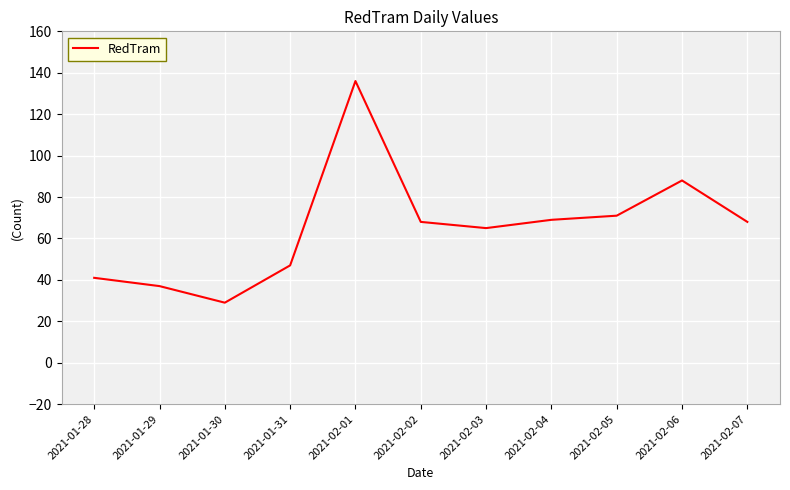

The chart shows a value of 41 at 2021-01-28. True or false?

True